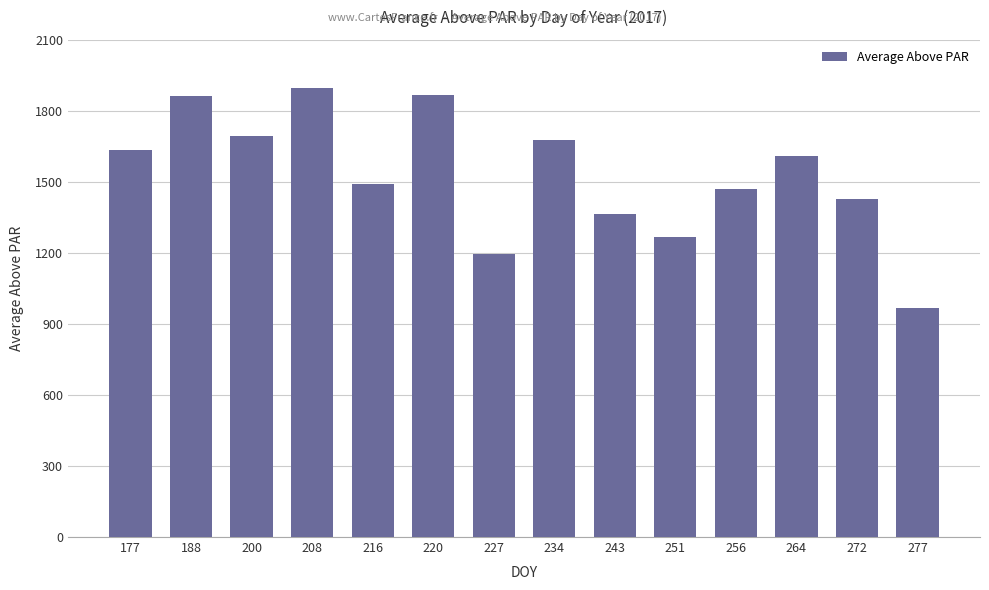

Is it true that the value at 234 is 1675.4?

True